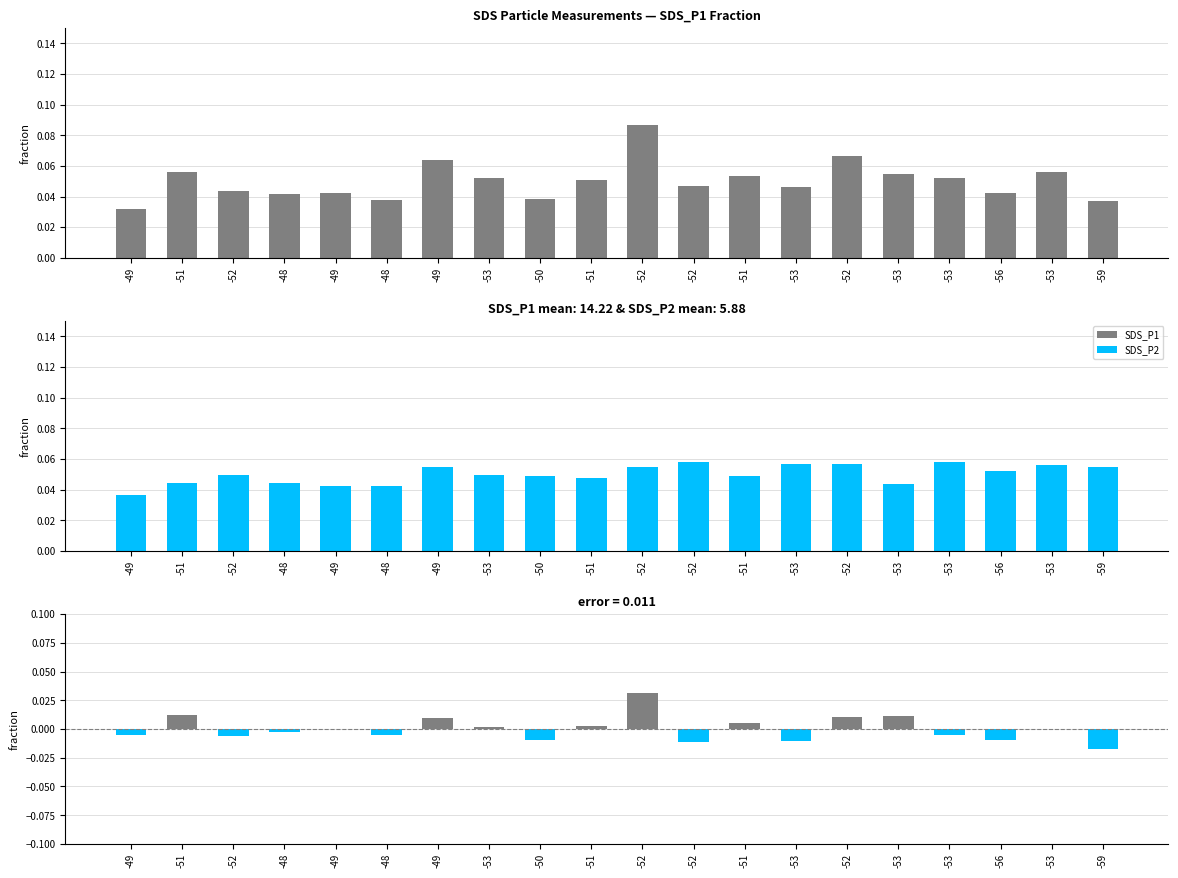

Which series has the largest range (max minus min)?

SDS_P1